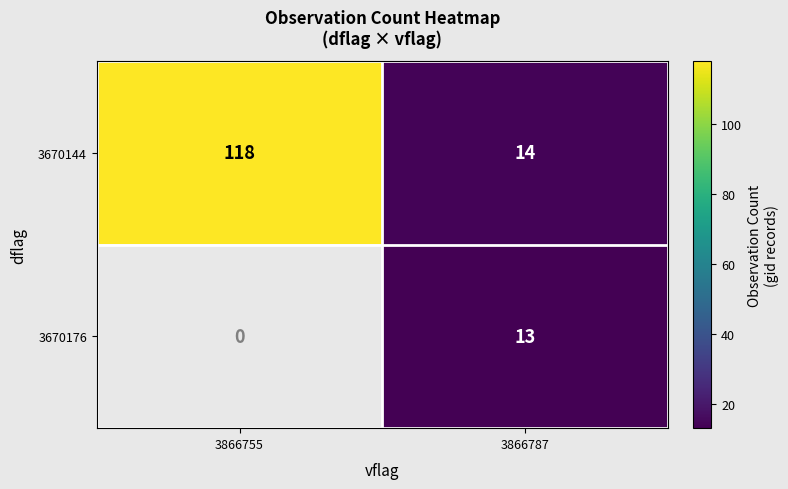

What is the sum of the 3670144 values at 3866755 and 3866787?

132